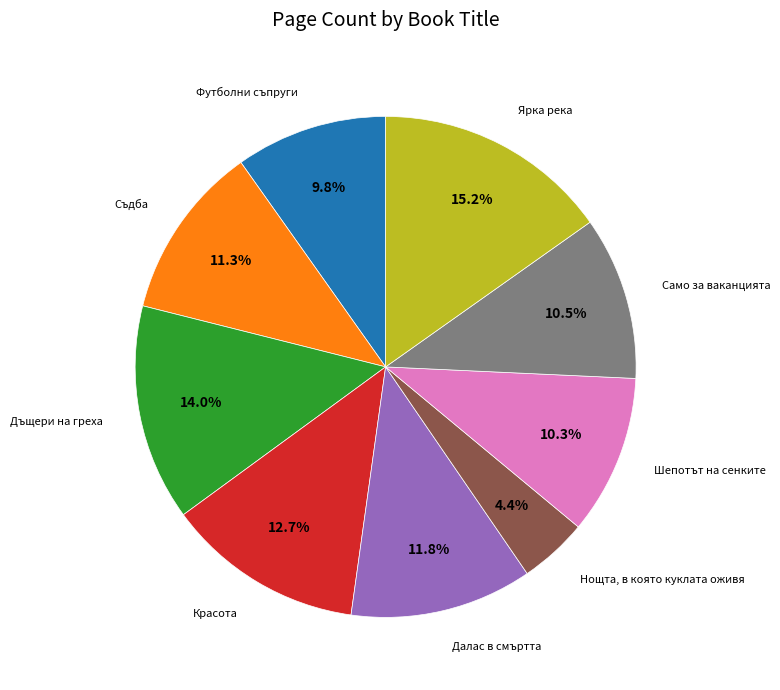

What is the ratio of the value at Футболни съпруги to the value at Съдба?

0.9